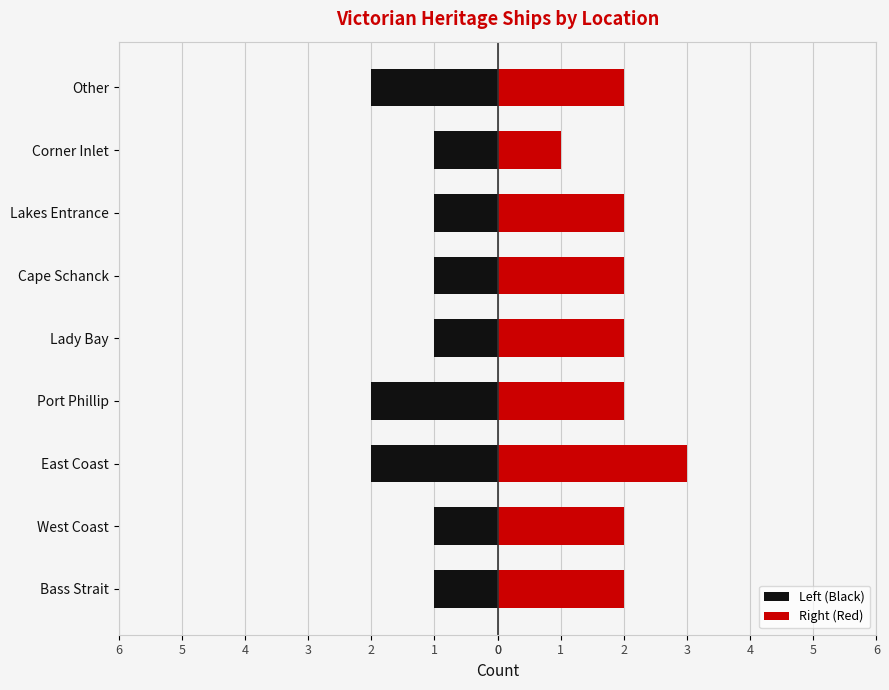

How many Left (Black) values are between -2 and -1?

9